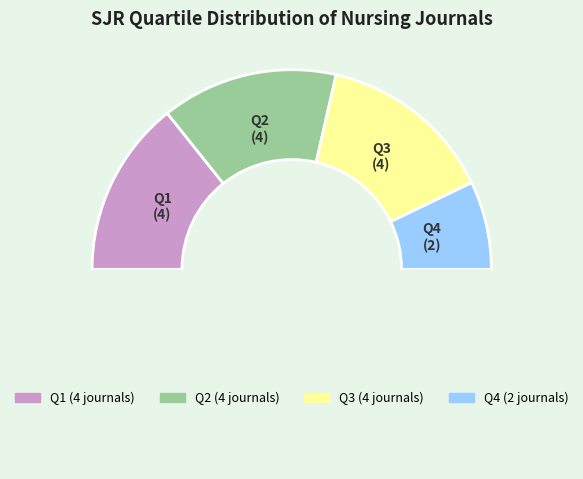

How many segments does this pie chart have?

5